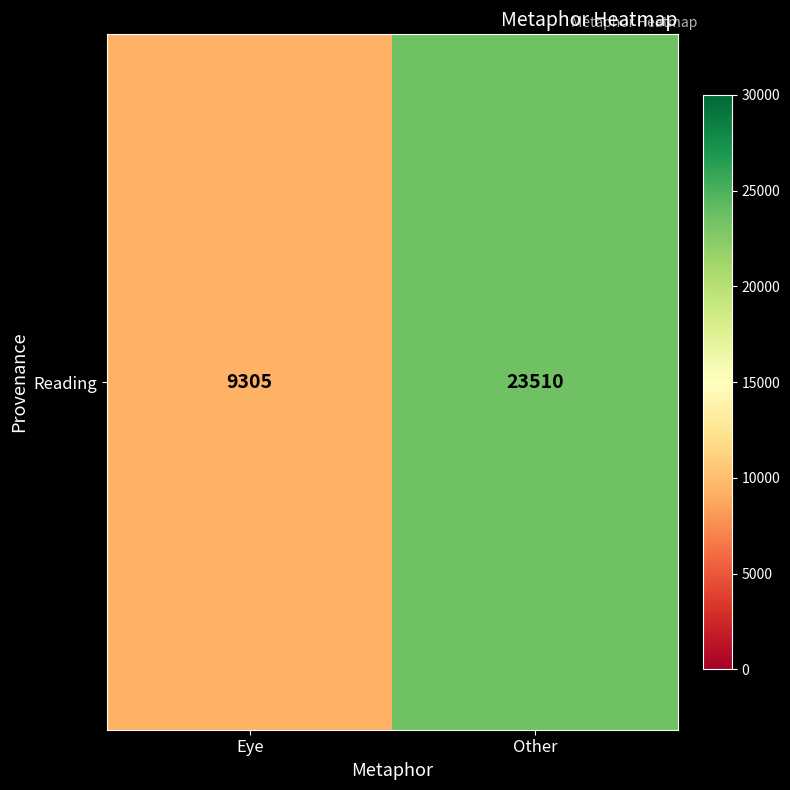

What is the average value?

16408